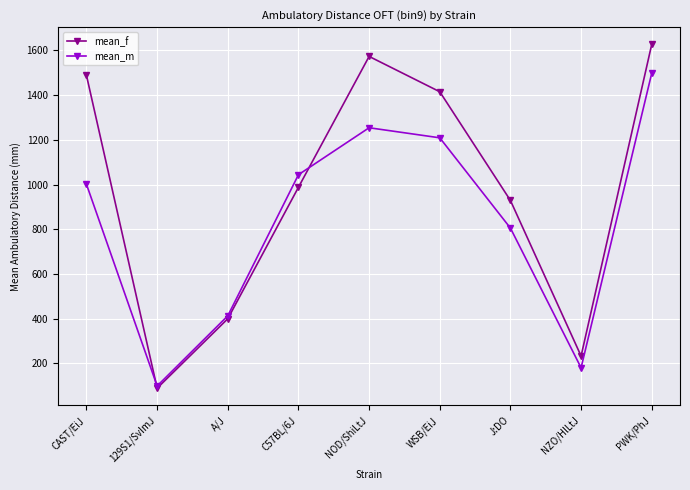

At which label is mean_m closest to 798?

J:DO